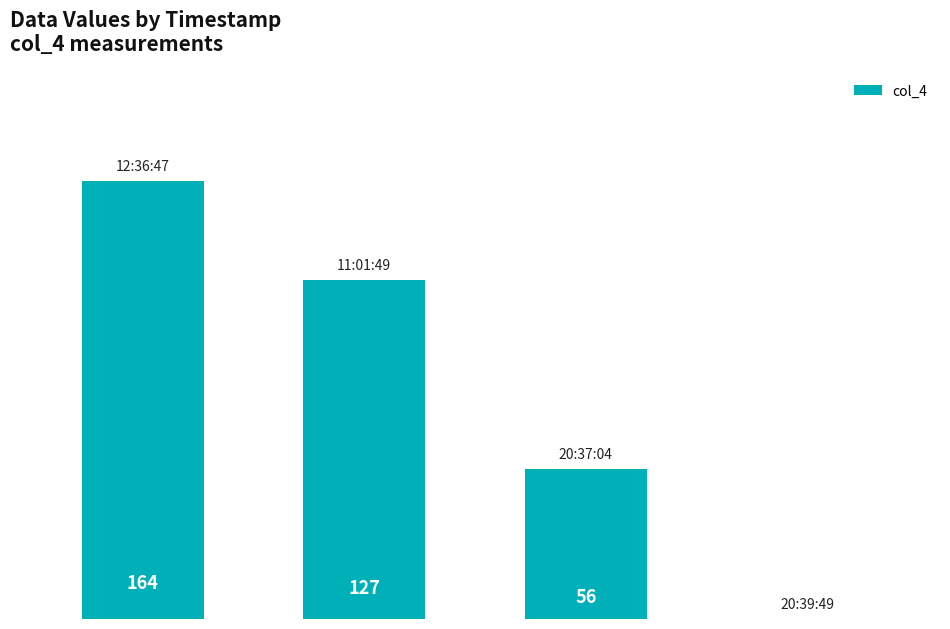

How many values are above zero?

3